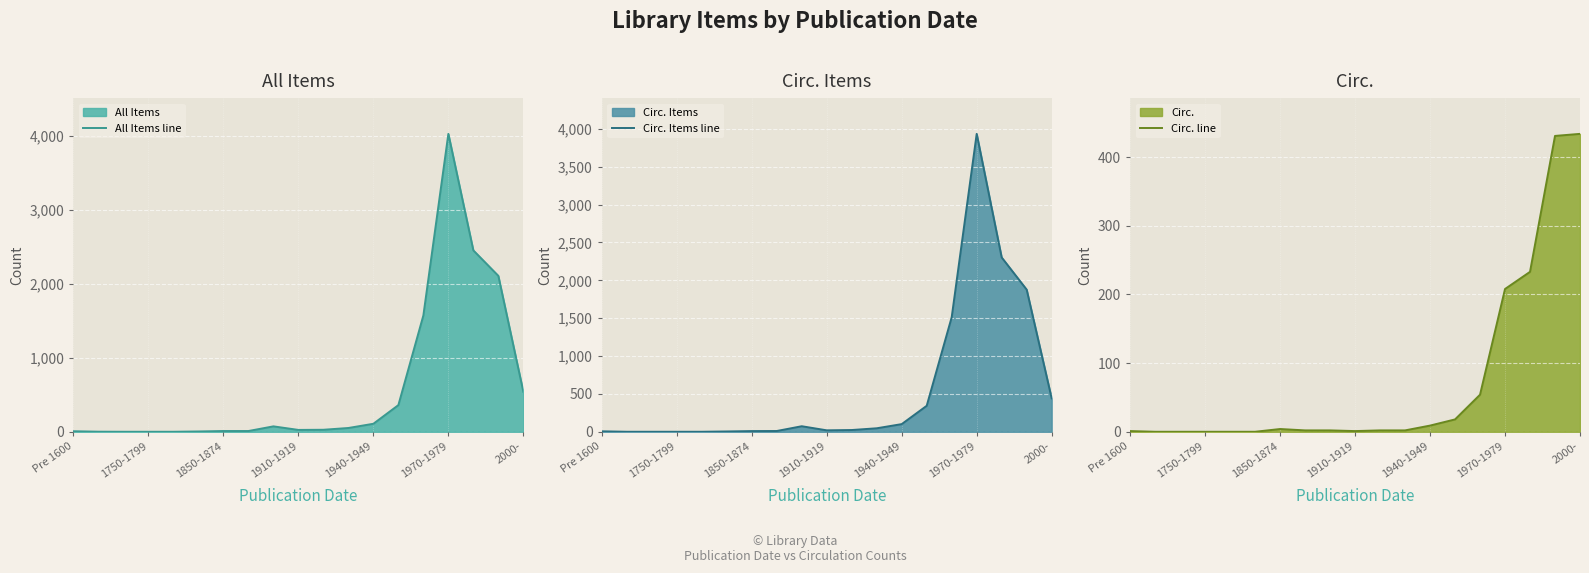

Reading right to left, extract all data points from this chart.

All Items line: 540	2106	2450	4024	1571	360	108	51	27	25	73	10	10	4	0	0	0	1	7
Circ. Items line: 441	1877	2302	3934	1513	343	101	46	23	19	73	10	9	4	0	0	0	0	6
Circ. line: 434	431	233	208	54	18	9	2	2	1	2	2	4	0	0	0	0	0	1